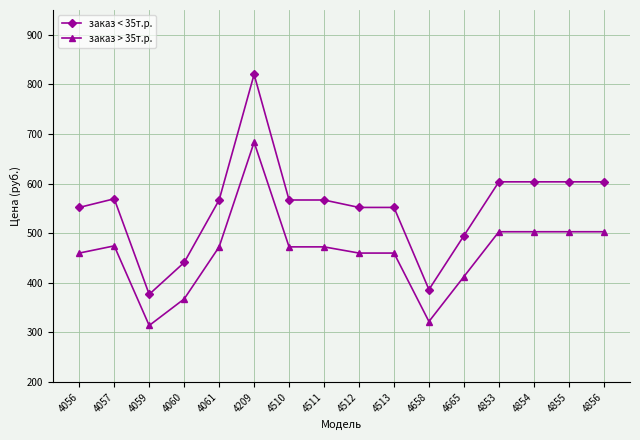

What is the approximate value of заказ < 35т.р. at 4060?

441.0